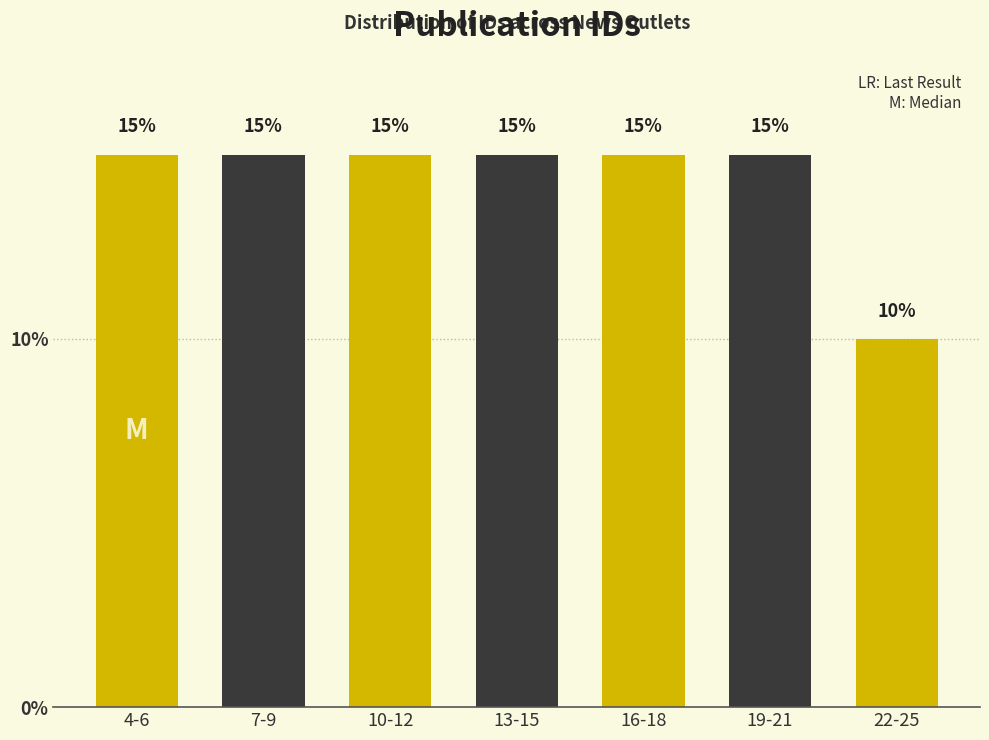

Reading right to left, extract all data points from this chart.

10	15	15	15	15	15	15